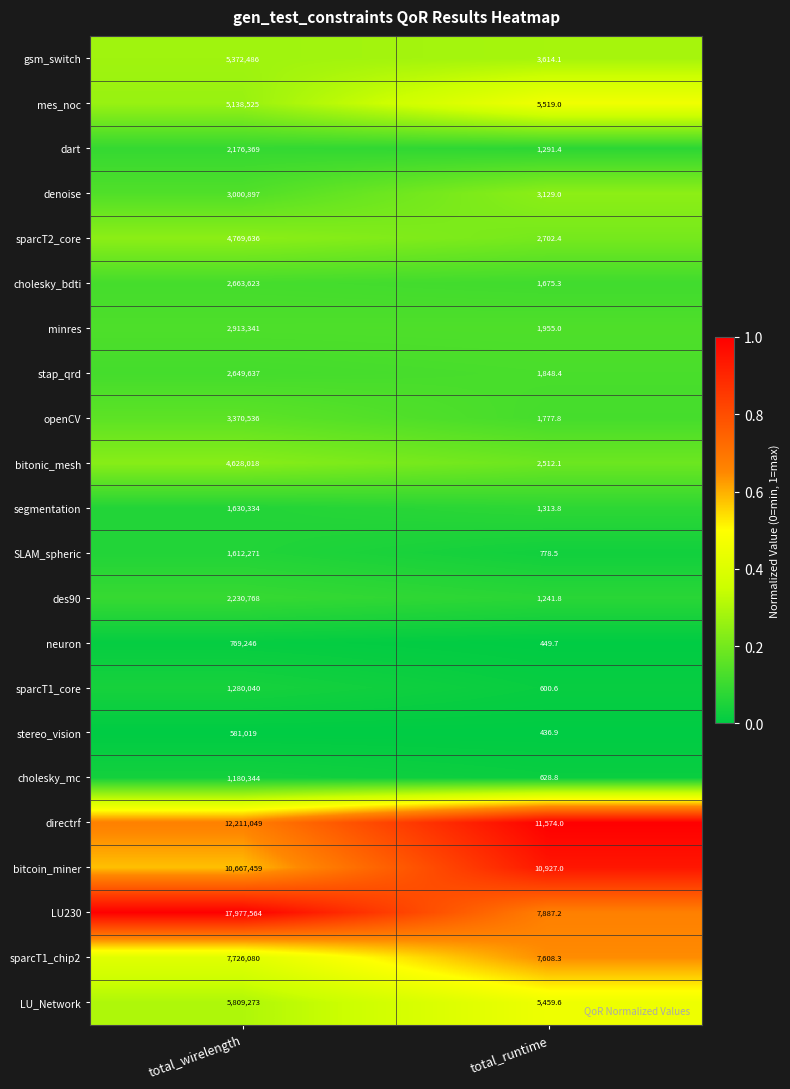

Is it true that stereo_vision equals 436.9 at total_runtime?

True